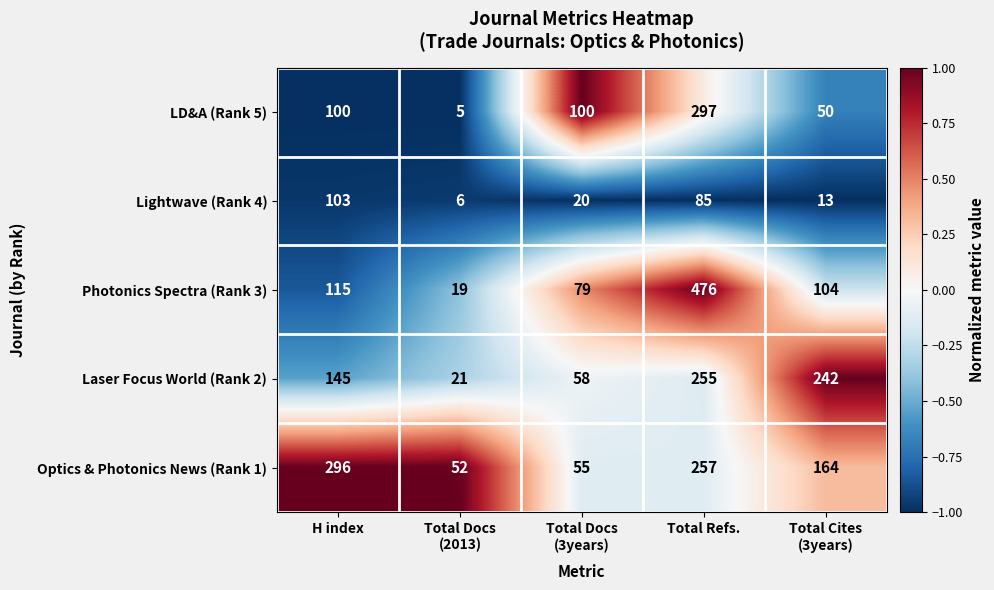

At which label does Lightwave (Rank 4) first exceed 20?

H index